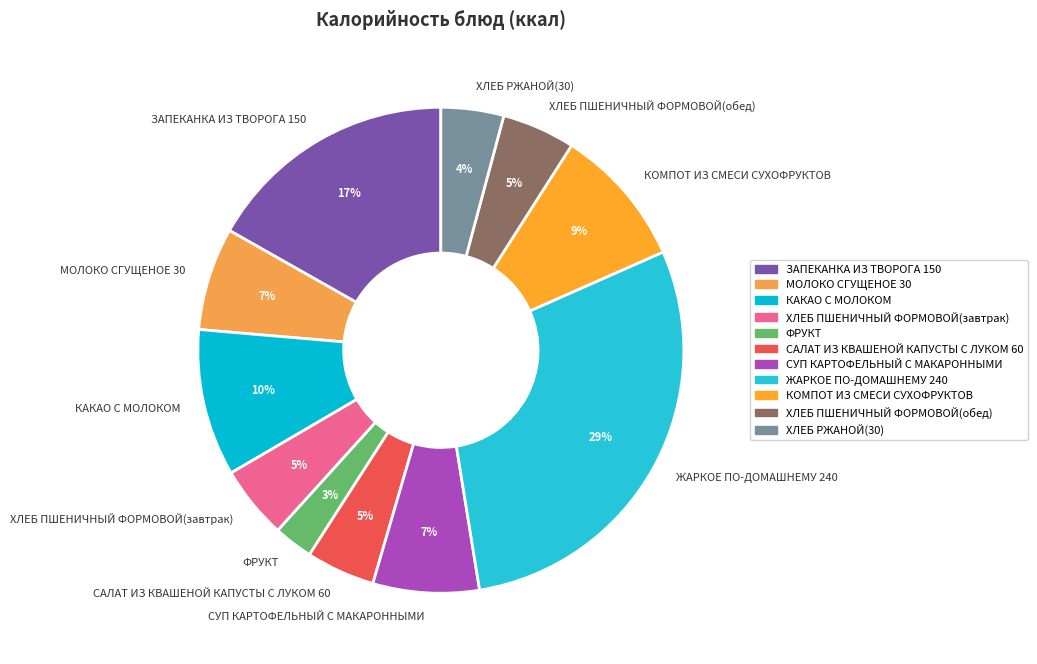

What percentage is the МОЛОКО СГУЩЕНОЕ 30 slice, to the nearest percent?

7%